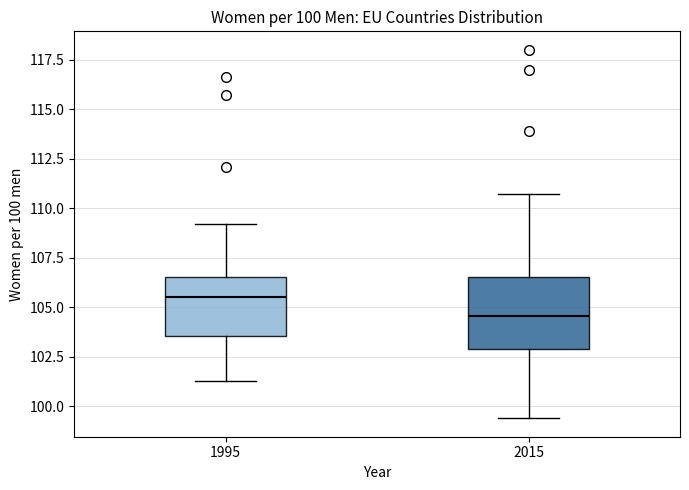

Which box has the highest median line?

1995